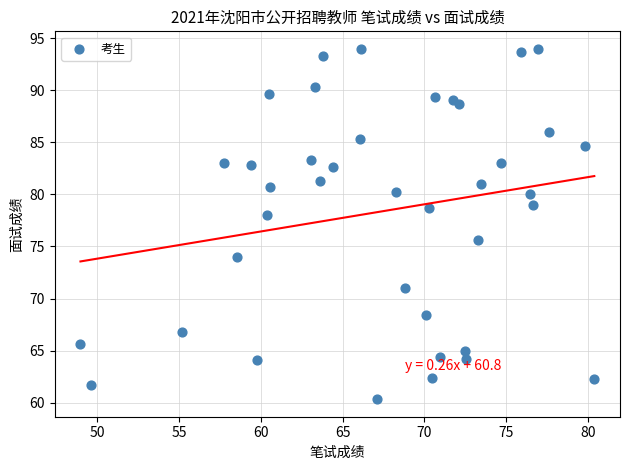

What is the range of X values (max minus min)?

31.4